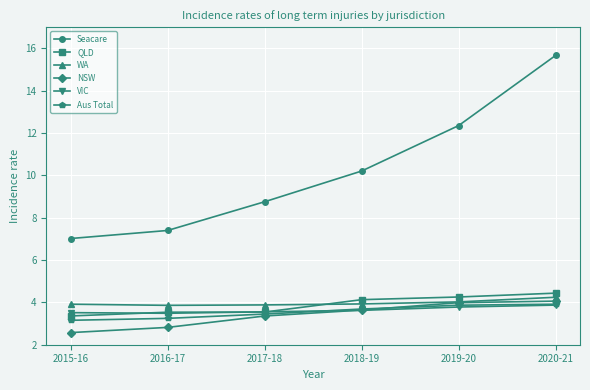

The value of NSW at 2019-20 is 4.0. True or false?

True